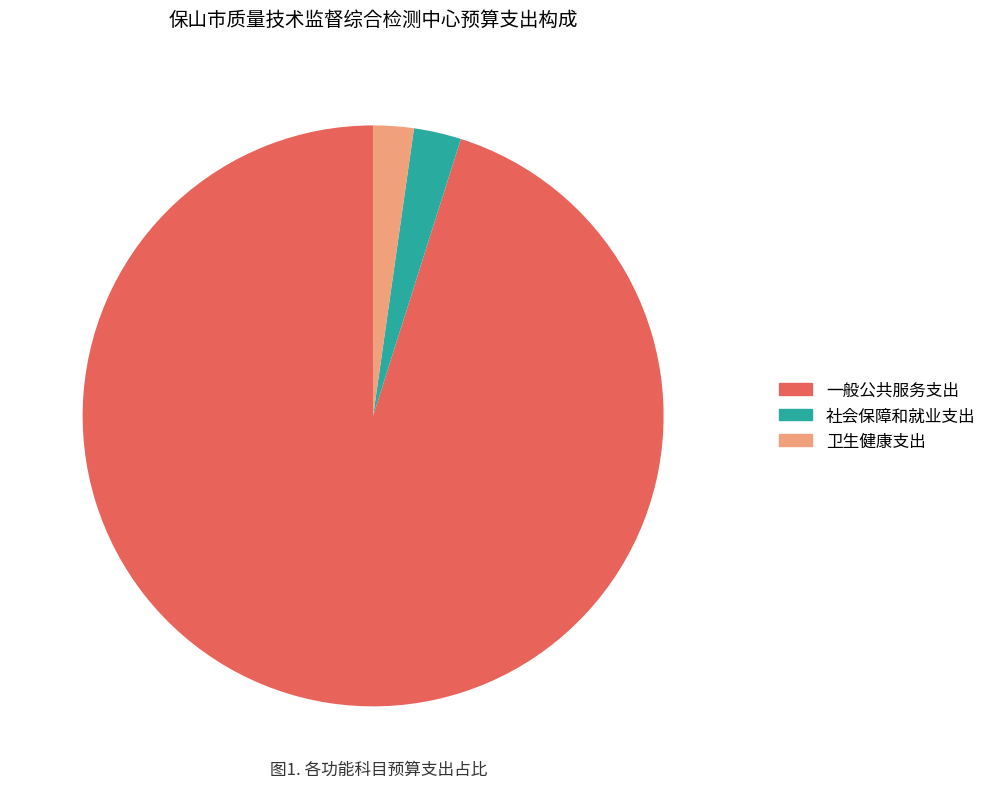

The 社会保障和就业支出 slice represents 3% of the pie. True or false?

True